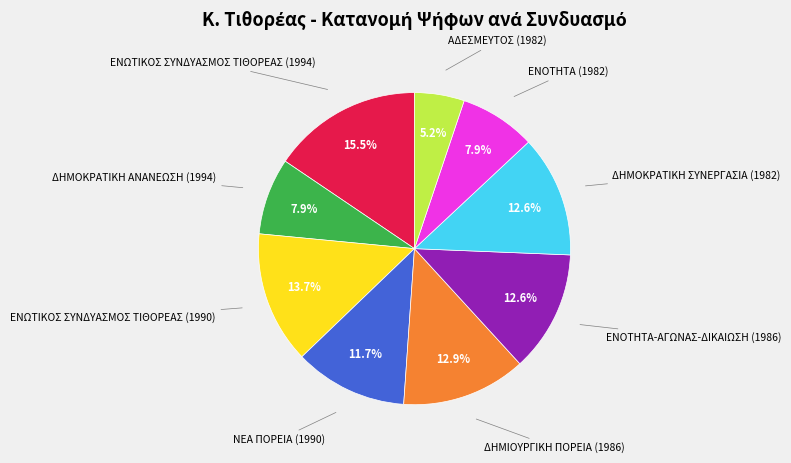

Does any single category account for the majority?

No